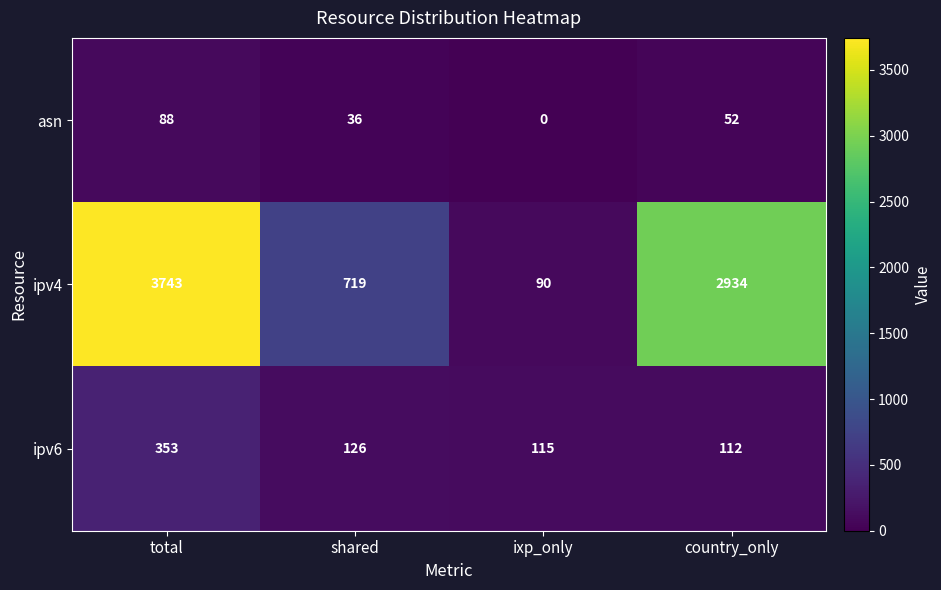

How many ipv4 values are between 719 and 3743?

3